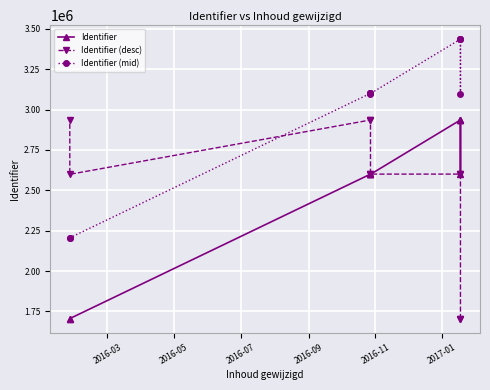

Reading left to right, what are all the values shown in this chart?

Identifier: 1703301	1705932	2600047	2600194	2600200	2598938	2935191	2935193	2598909	2935455
Identifier (desc): 1703301	1705932	2600047	2600194	2600200	2598938	2935191	2935193	2598909	2935455
Identifier (mid): 2203301	2205932	3100047	3100194	3100200	3098938	3435191	3435193	3098909	3435455